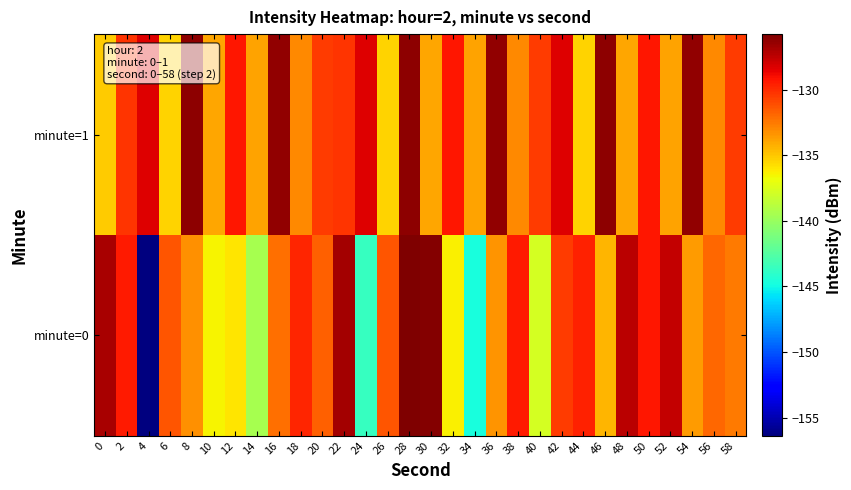

Which series has the widest spread of values?

minute=0